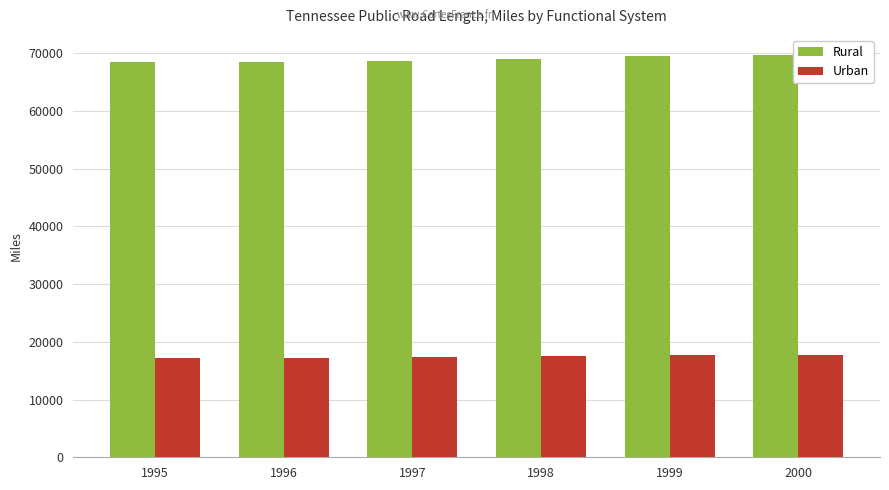

At how many categories does at least one series exceed 44048?

6